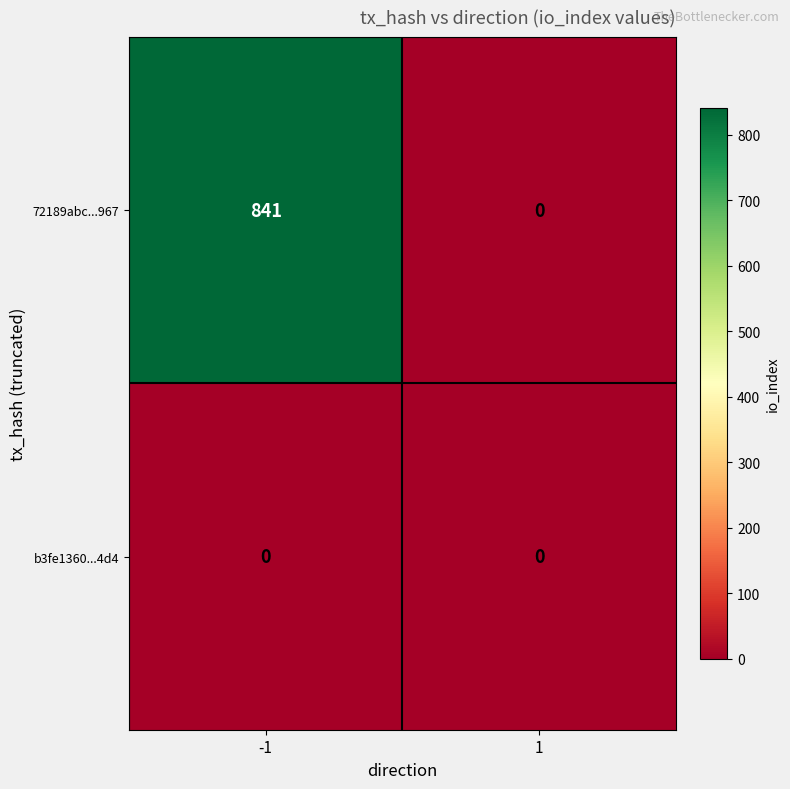

How many data points does each series have?

2